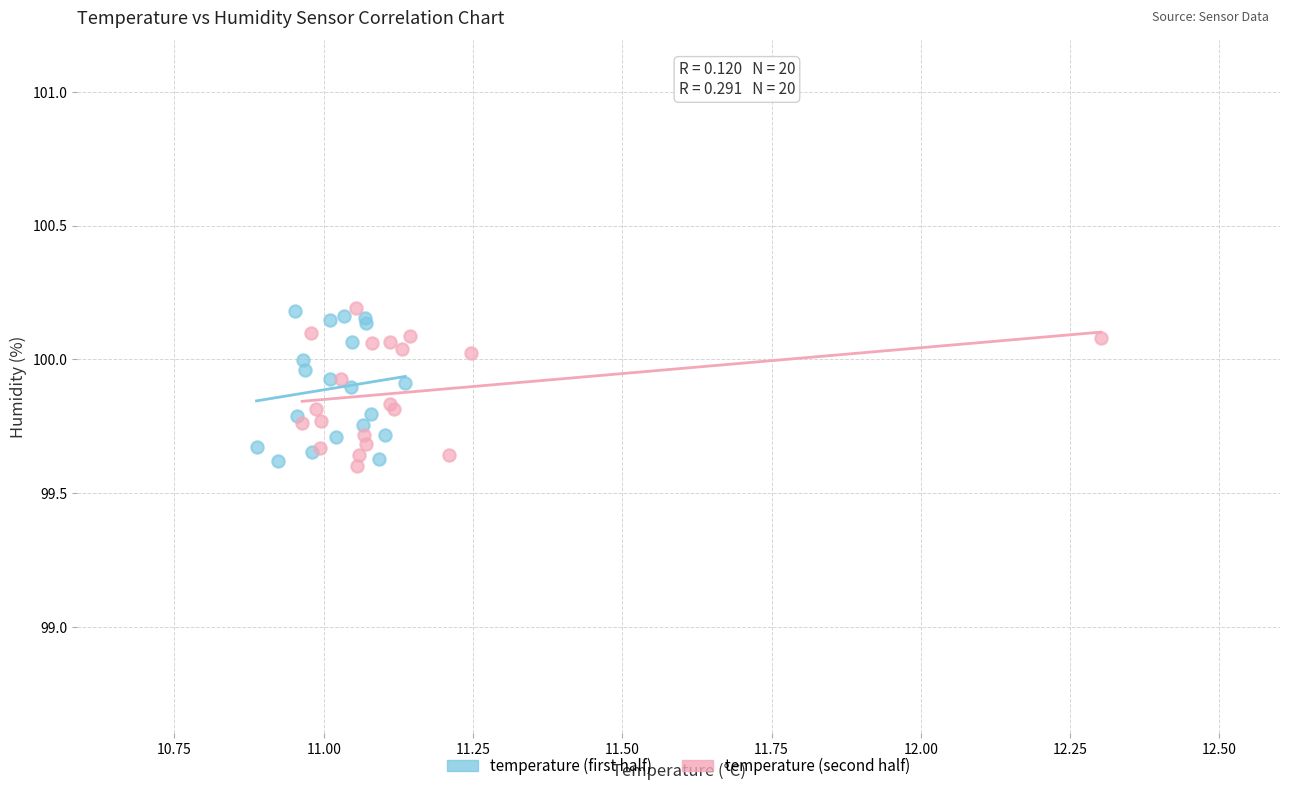

Which series has the largest Y range (max minus min)?

temperature (second half)